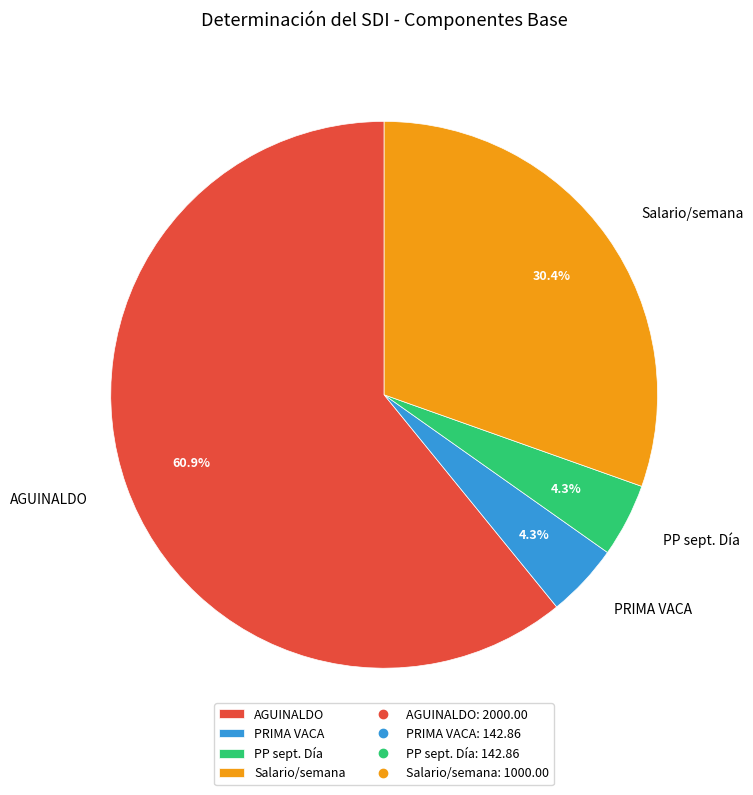

What is the largest slice in the pie chart?

AGUINALDO